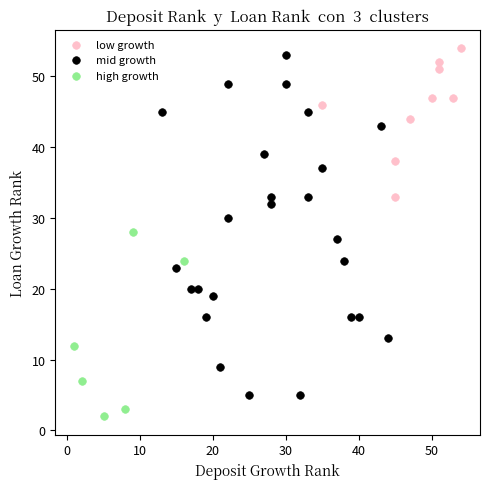

Which series has the widest spread of Y values?

mid growth